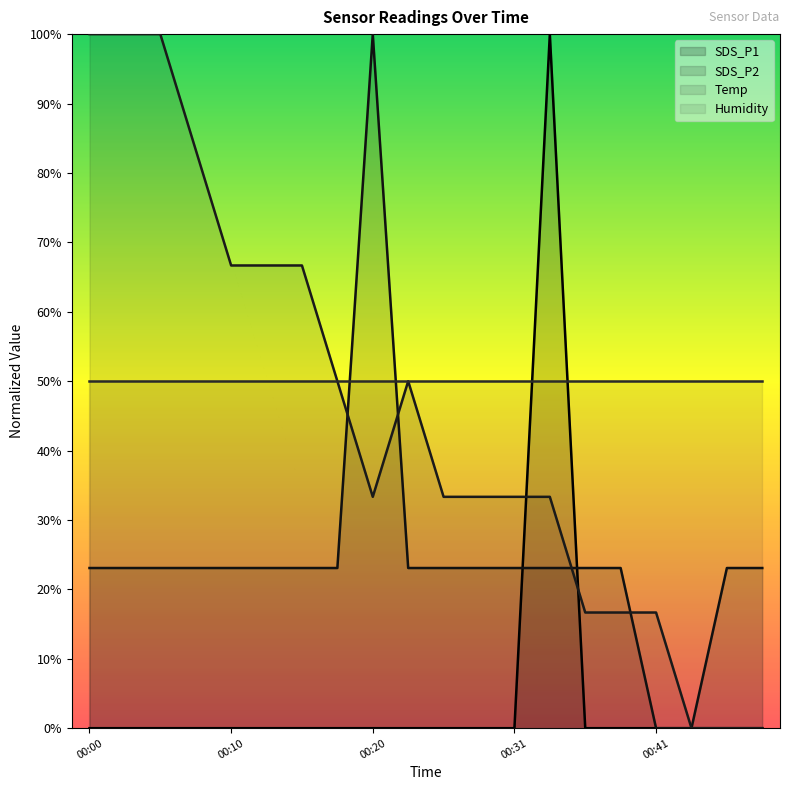

True or false: SDS_P1 has a value of 0.4 at 00:13.

False